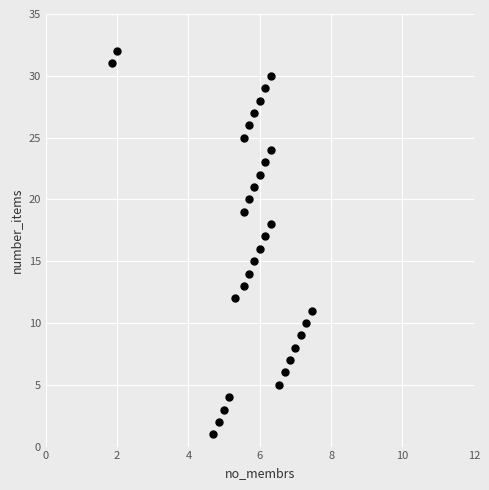

What is the range of Y values (max minus min)?

31